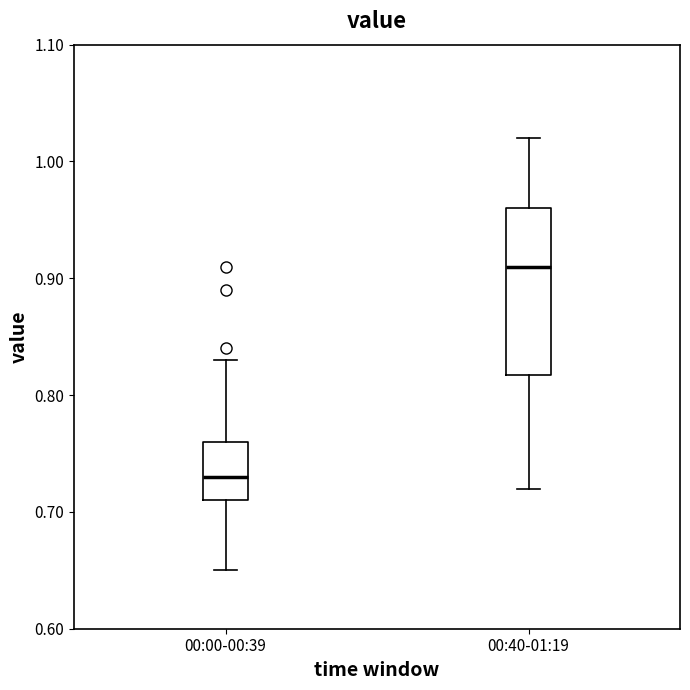

Reading left to right, read every box against the y-axis: the position of its median line, the range the box covers, and the ends of its whiskers. The values are not printed on the chart, so give them approximately, as read against the axis.

00:00-00:39: median 0.73, box 0.71 to 0.76, whiskers 0.65 to 0.83
00:40-01:19: median 0.91, box 0.82 to 0.96, whiskers 0.72 to 1.02